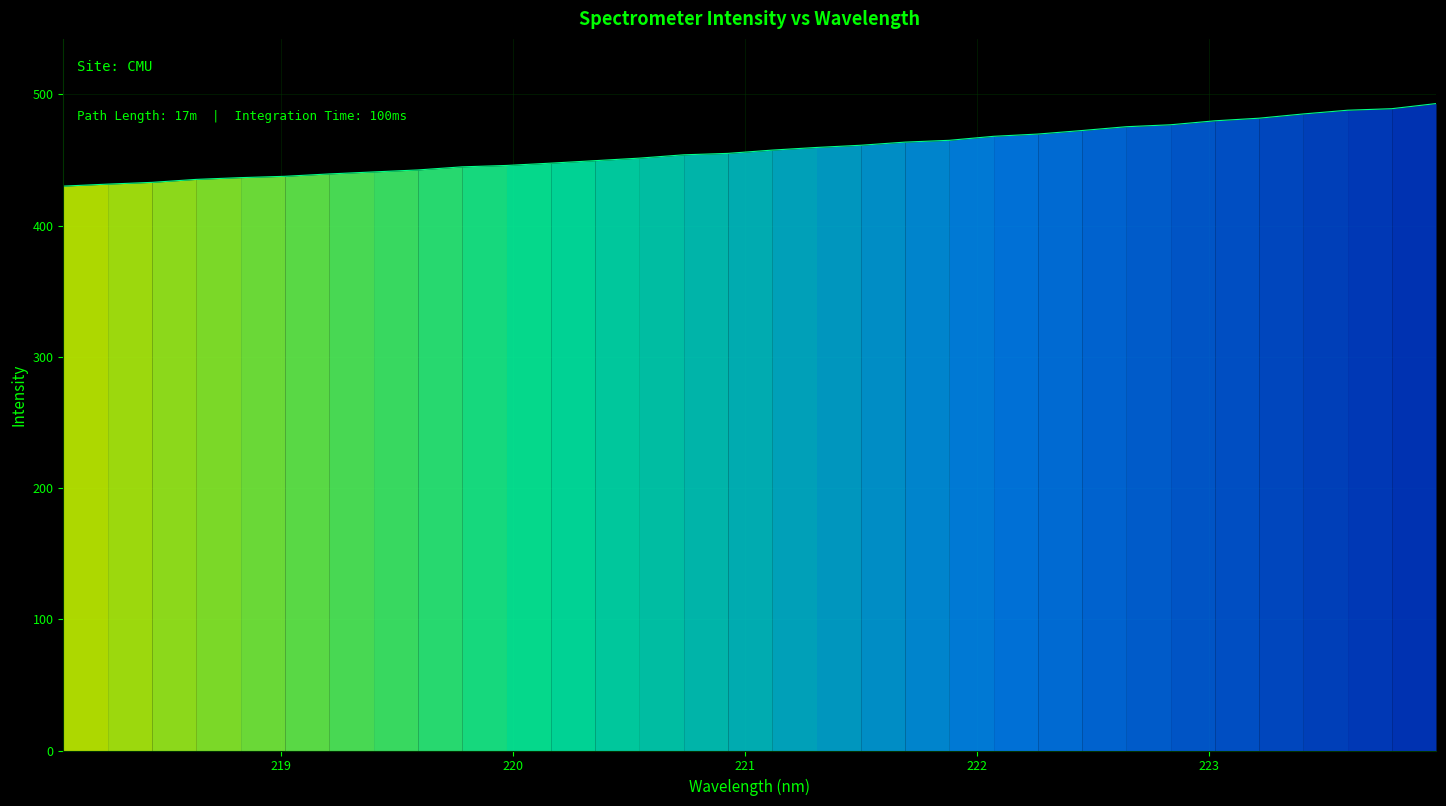

What is the label of the 11th point from the right?

222.0721